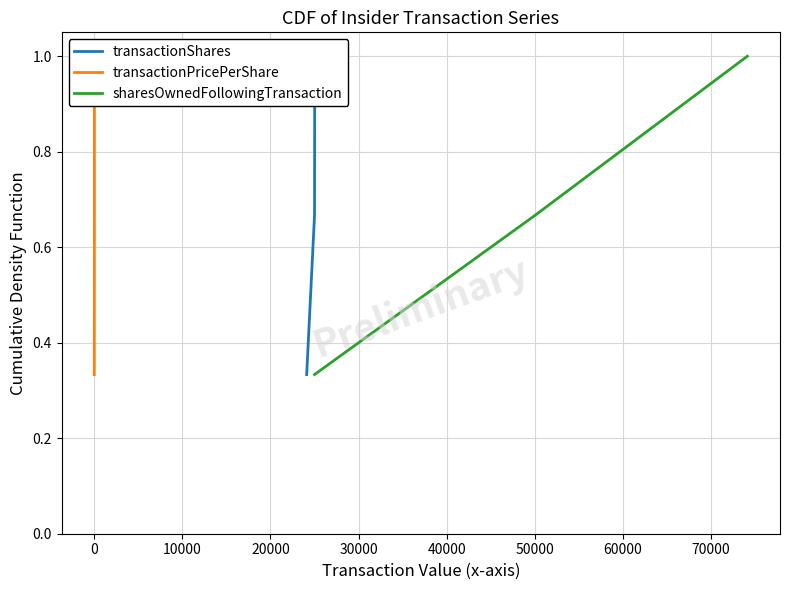

Reading left to right, extract all data points from this chart.

transactionShares: 0.3	0.7	1.0
transactionPricePerShare: 0.3	0.7	1.0
sharesOwnedFollowingTransaction: 0.3	0.7	1.0